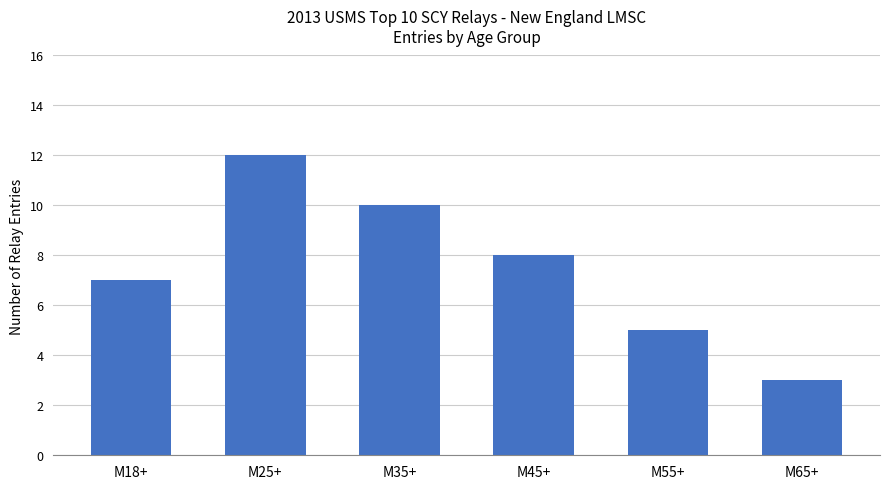

What is the sum of all values?

45